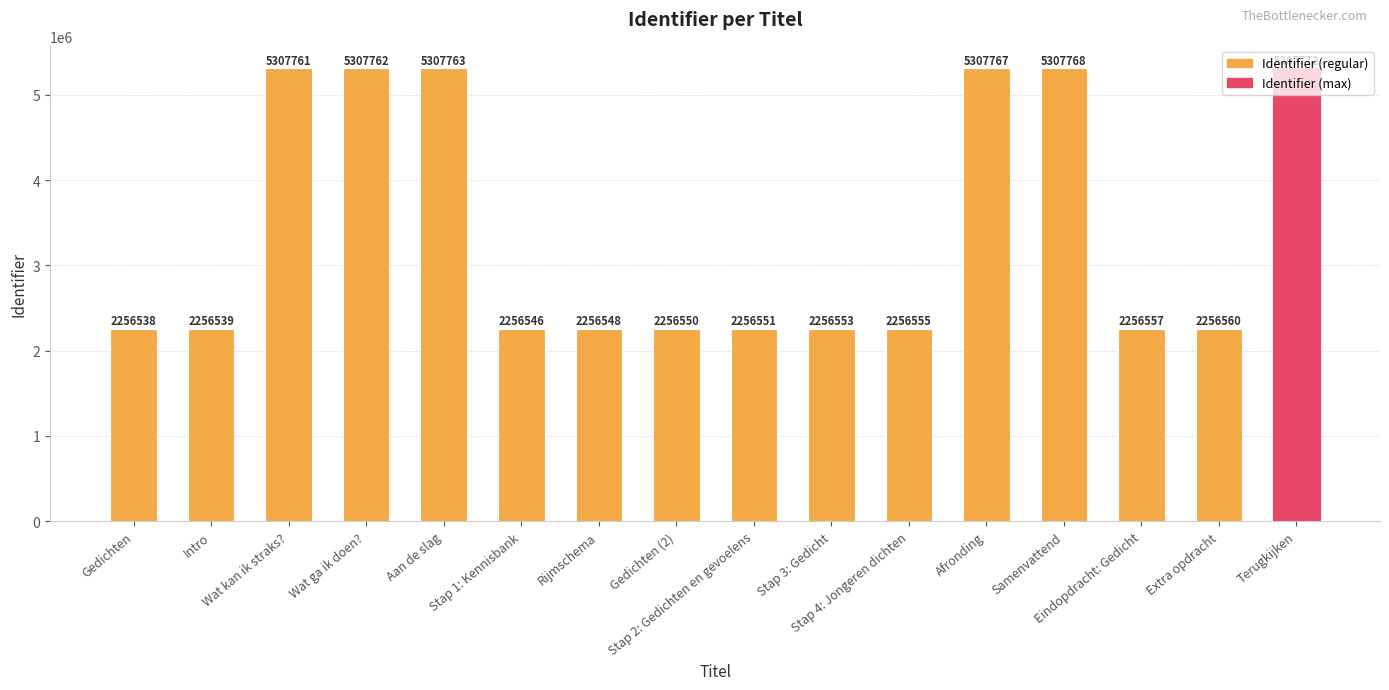

True or false: the data shows 9201912 at Aan de slag.

False